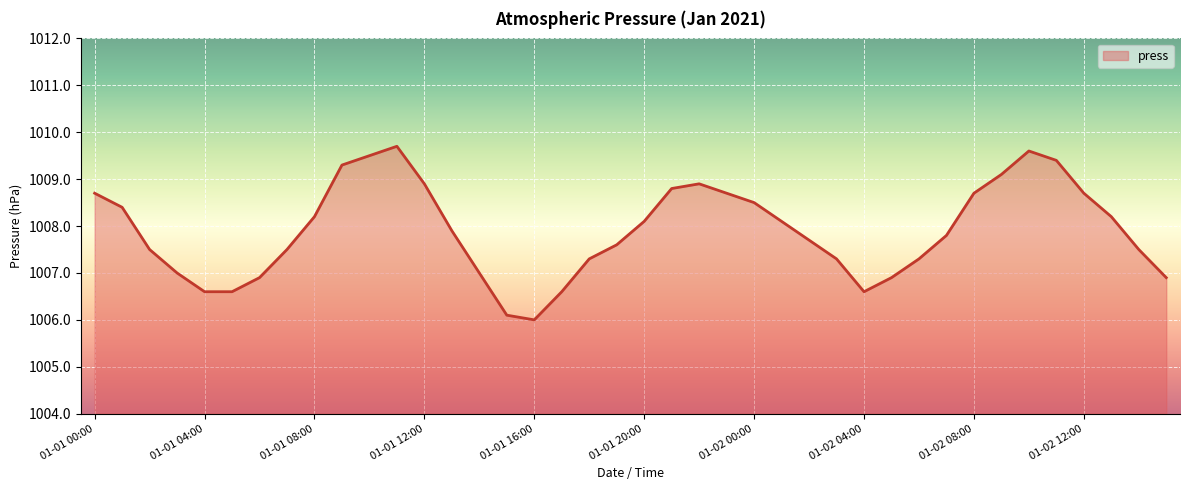

What is the smallest value displayed?

1006.0